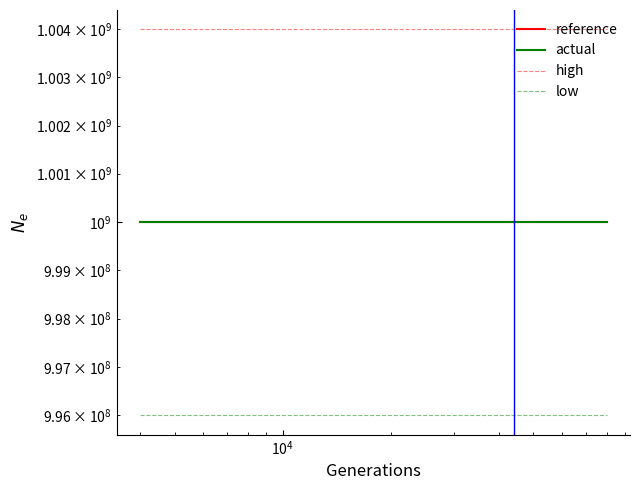

Which series has the largest range (max minus min)?

reference